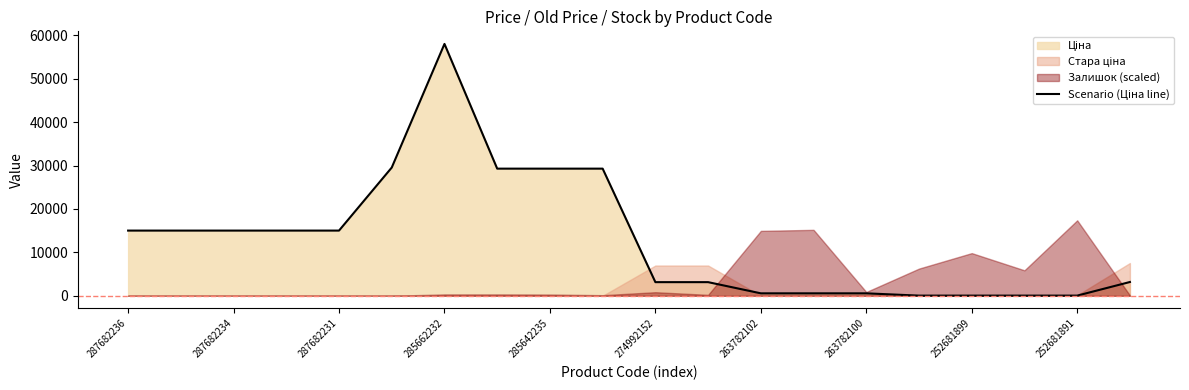

True or false: there are more than 2 points higher than both neighbors.

False